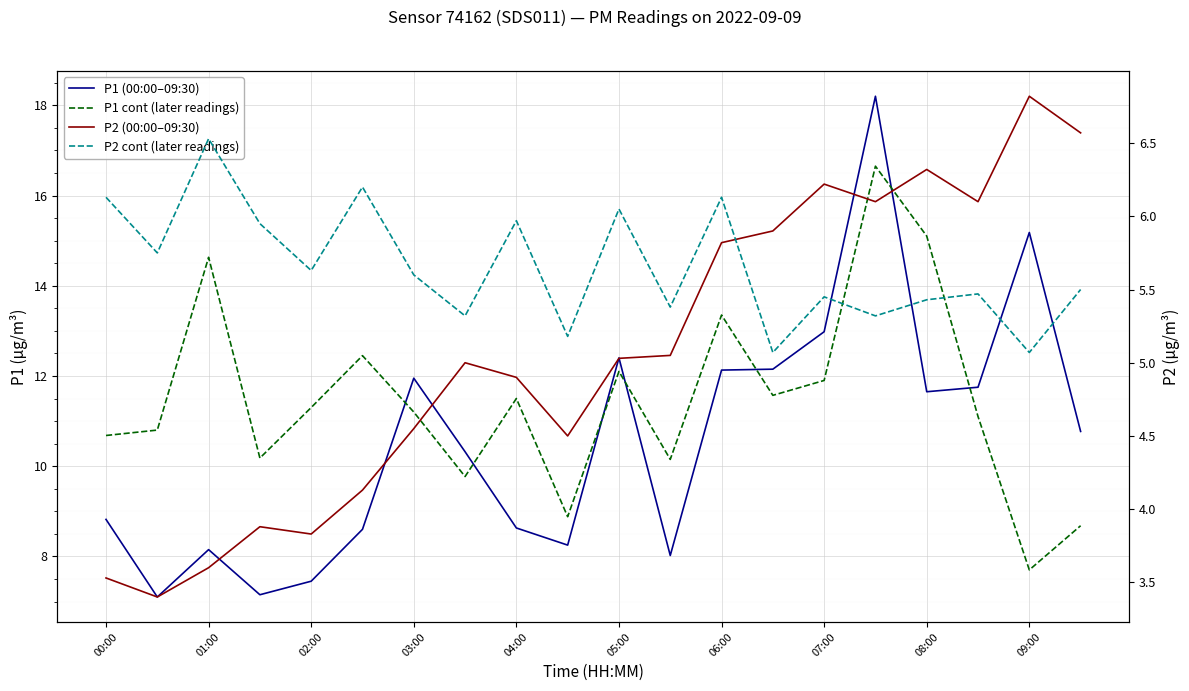

What is the value of the P2 (00:00–09:30) point at the 5th from the left?

3.8